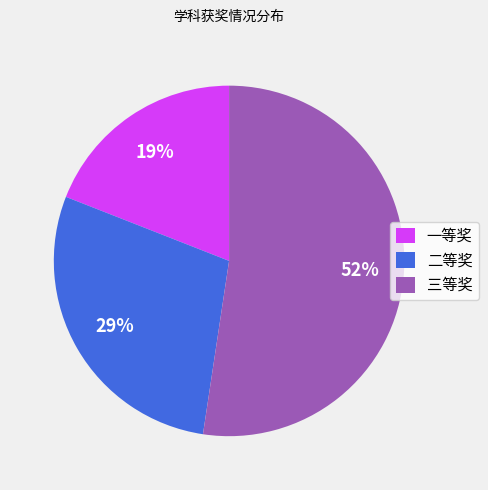

To the nearest percent, what is the combined percentage of 三等奖 and 一等奖?

71%